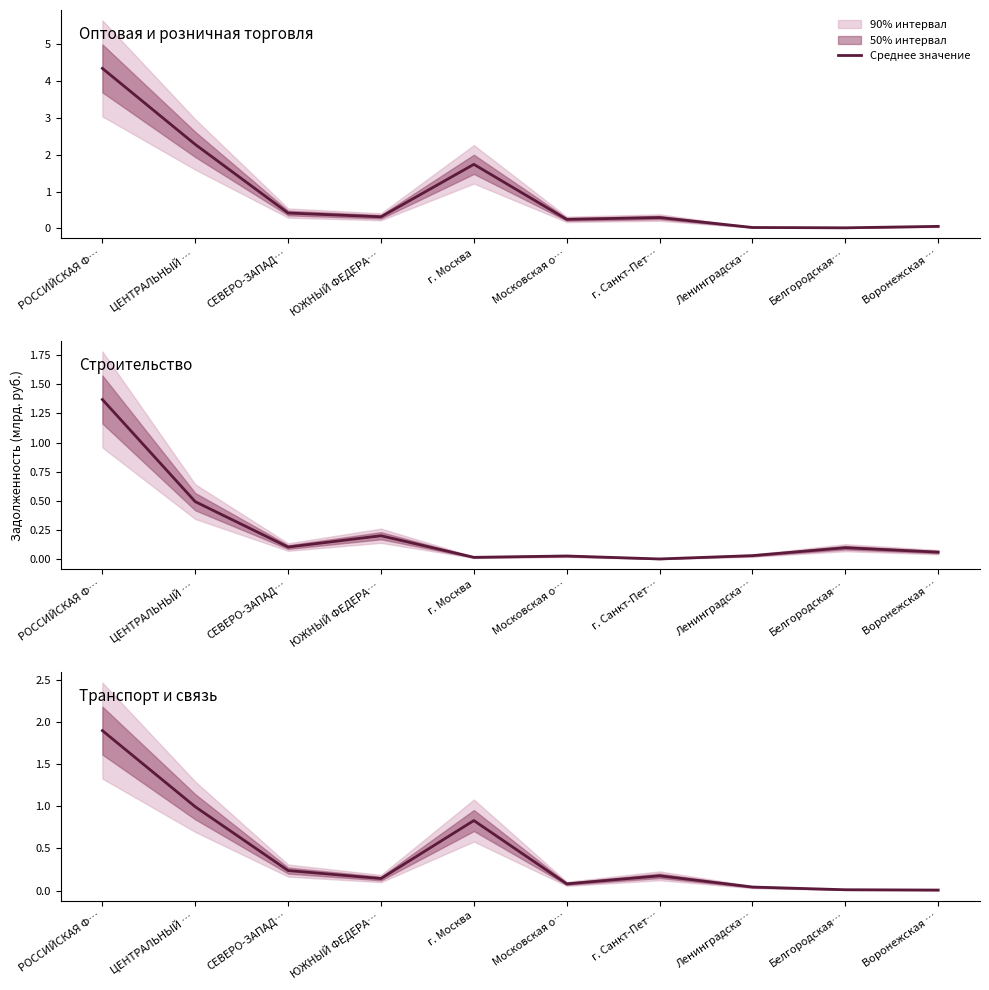

Which series has the widest spread of values?

Оптовая и розничная торговля